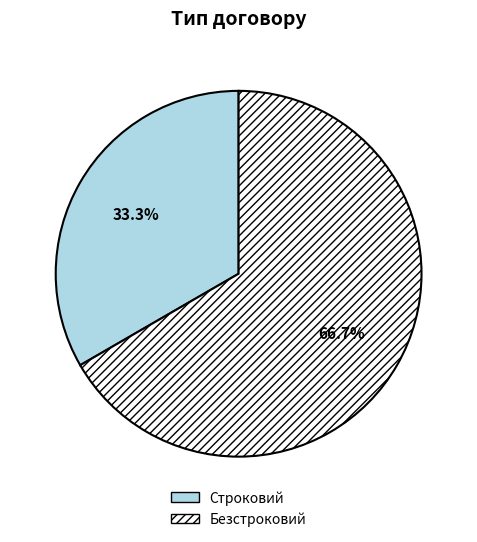

Which slice represents more than half of the pie?

Безстроковий